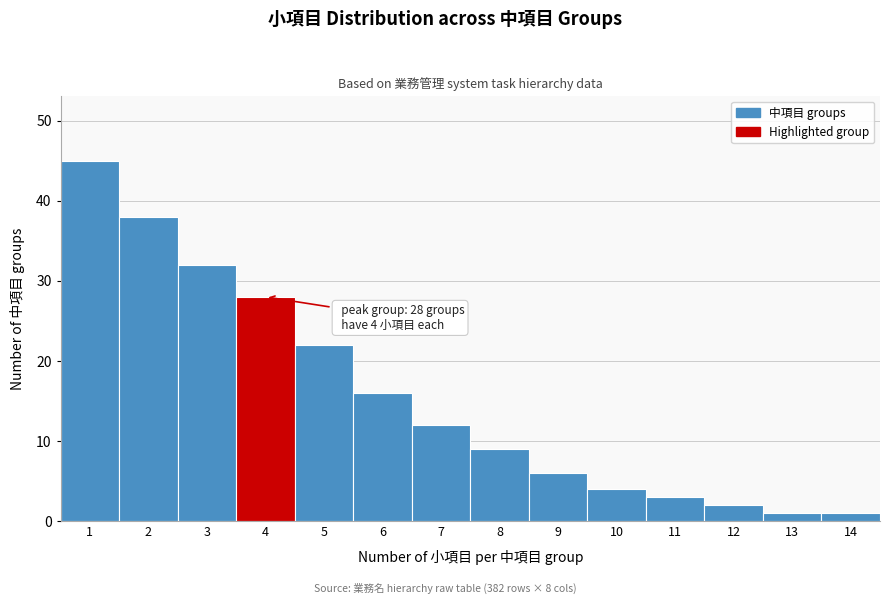

Reading left to right, what are all the values shown in this chart?

45	38	32	28	22	16	12	9	6	4	3	2	1	1